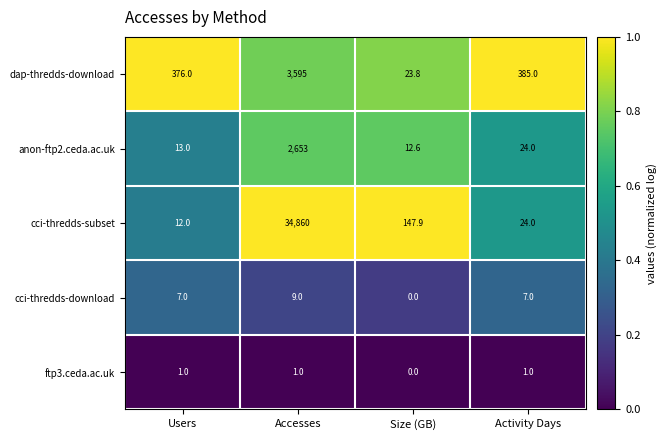

What is the total value across all series at Accesses?

41118.0